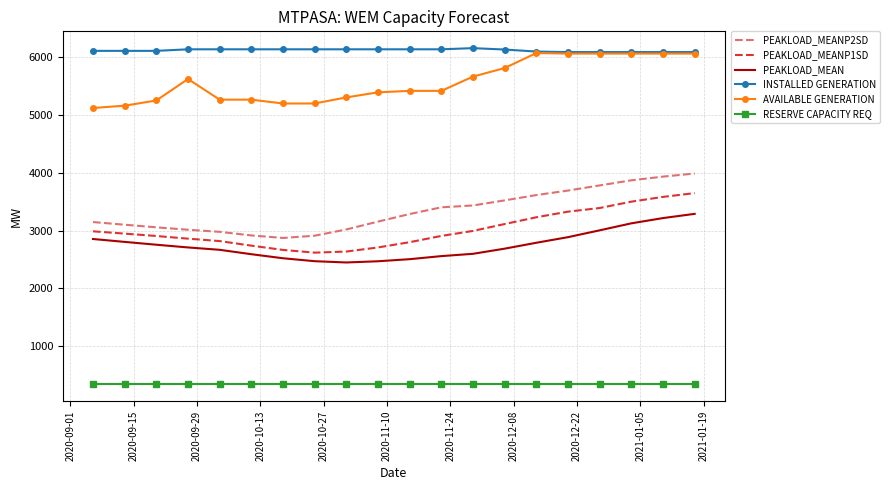

True or false: RESERVE CAPACITY REQ and INSTALLED GENERATION intersect in this chart.

False